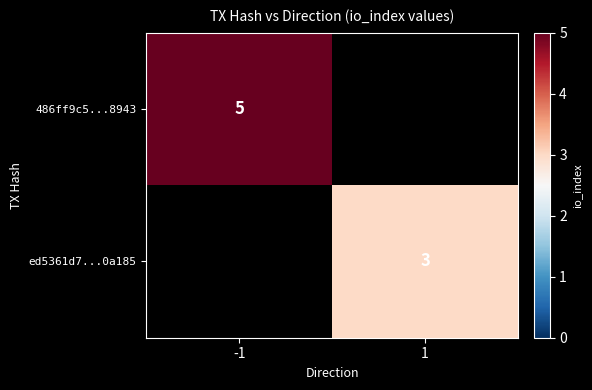

Is it true that 486ff9c5...8943 equals 1.4 at -1?

False